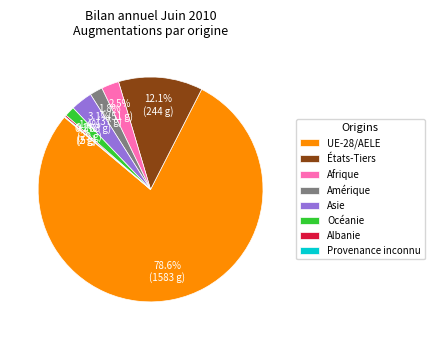

What is the majority slice?

UE-28/AELE